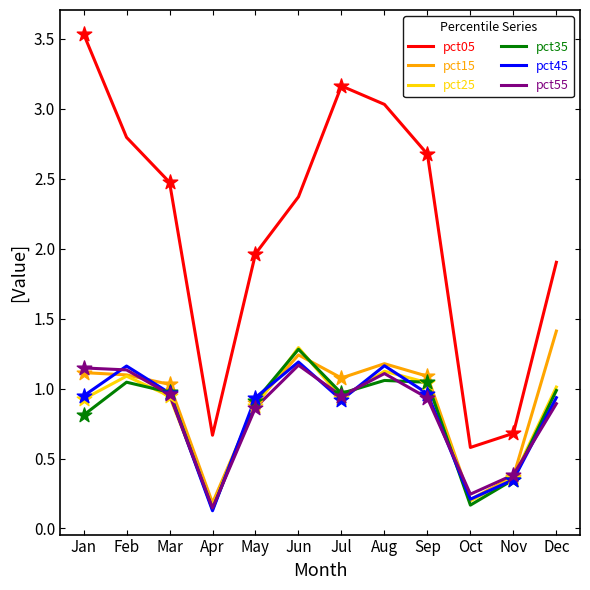

What are all the series names shown in the legend?

pct05, pct15, pct25, pct35, pct45, pct55